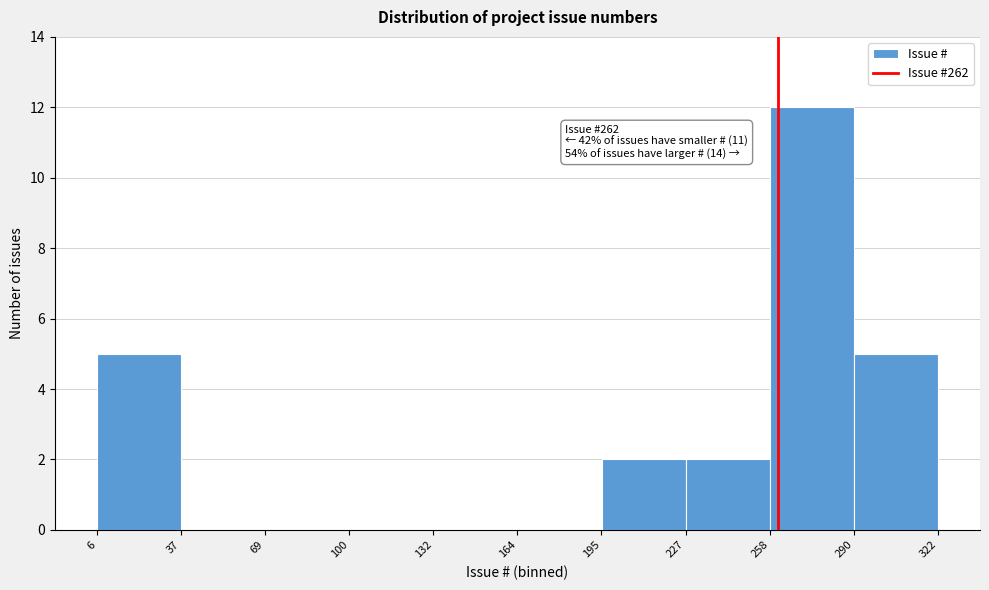

Which range on the x-axis has the tallest bar?

258 to 290